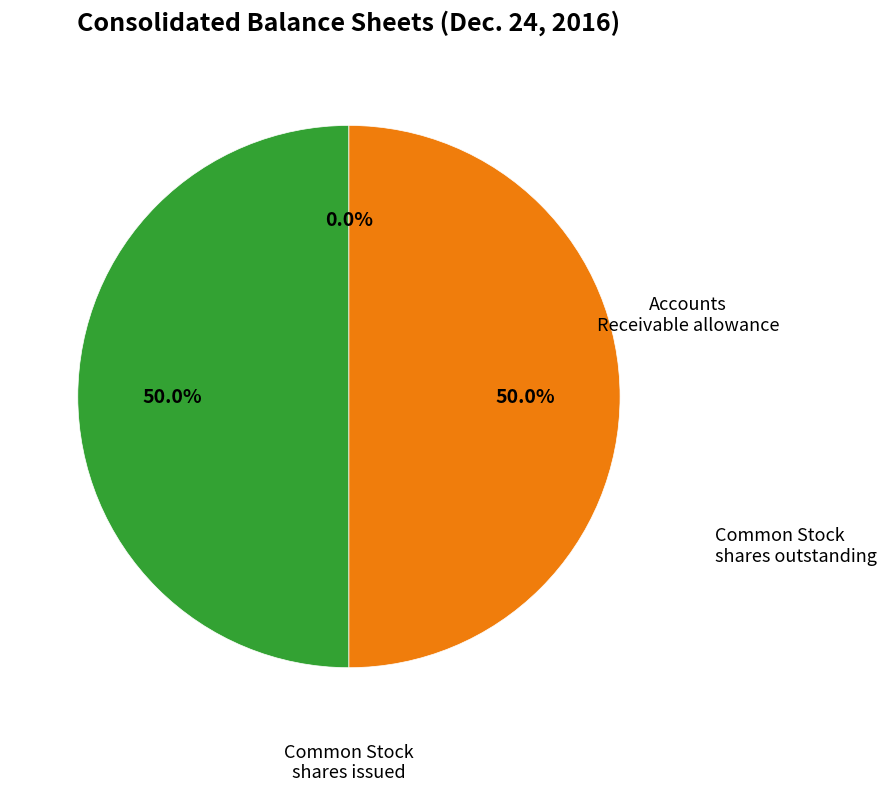

Which slice is the smallest?

Accounts Receivable allowance